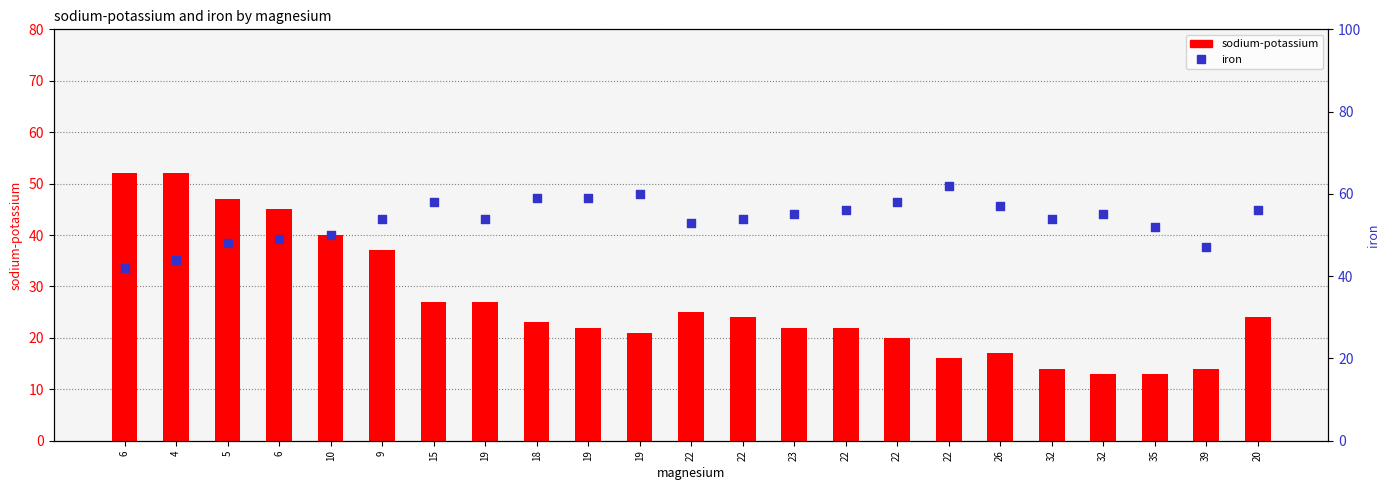

Which series has the largest total across all categories?

iron